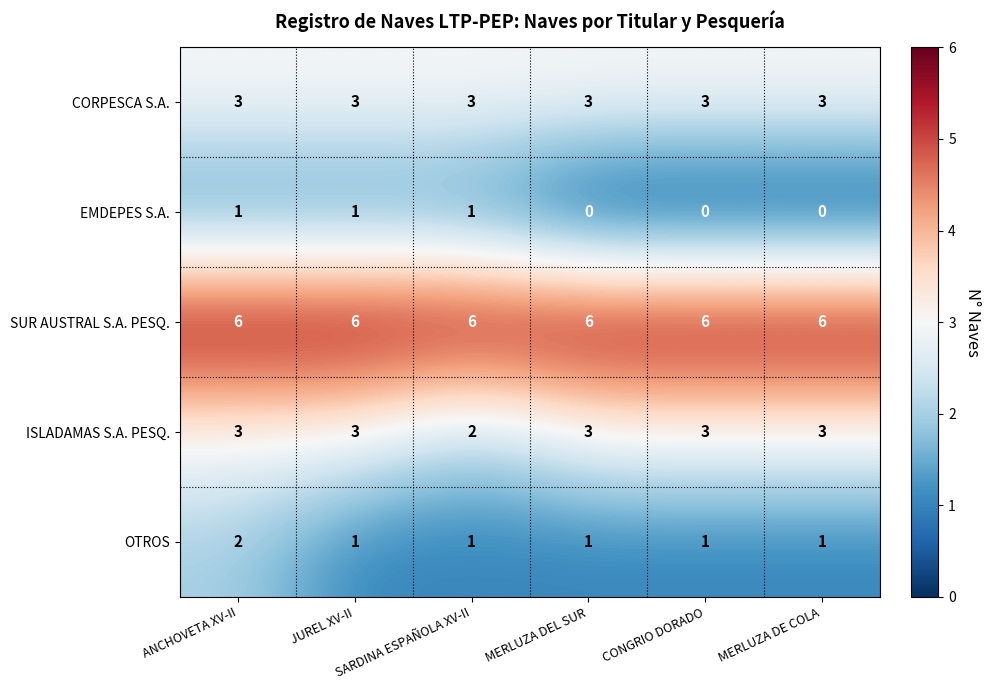

At which category is the sum across all series the highest?

ANCHOVETA XV-II